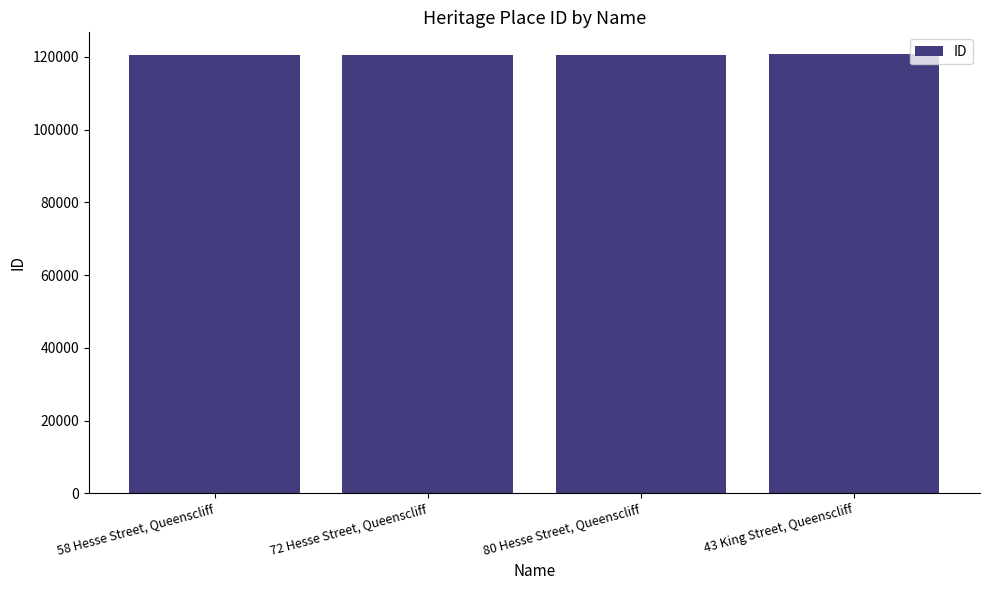

What is the change in value from 72 Hesse Street, Queenscliff to 43 King Street, Queenscliff?

+98